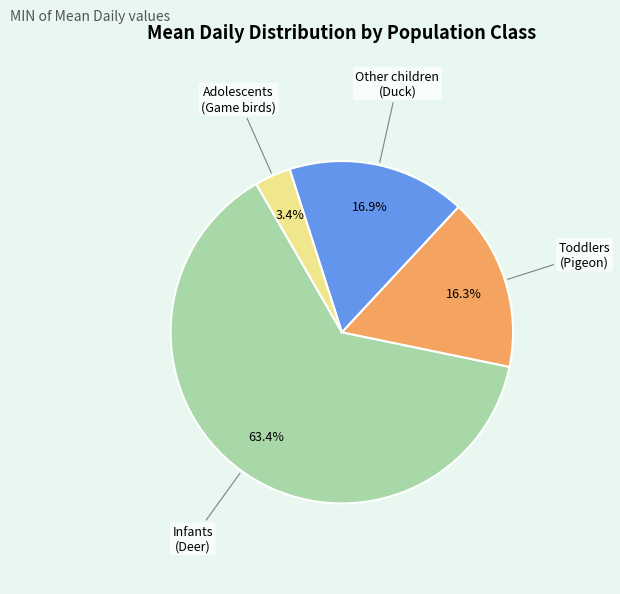

Is there a majority slice in this chart?

Yes